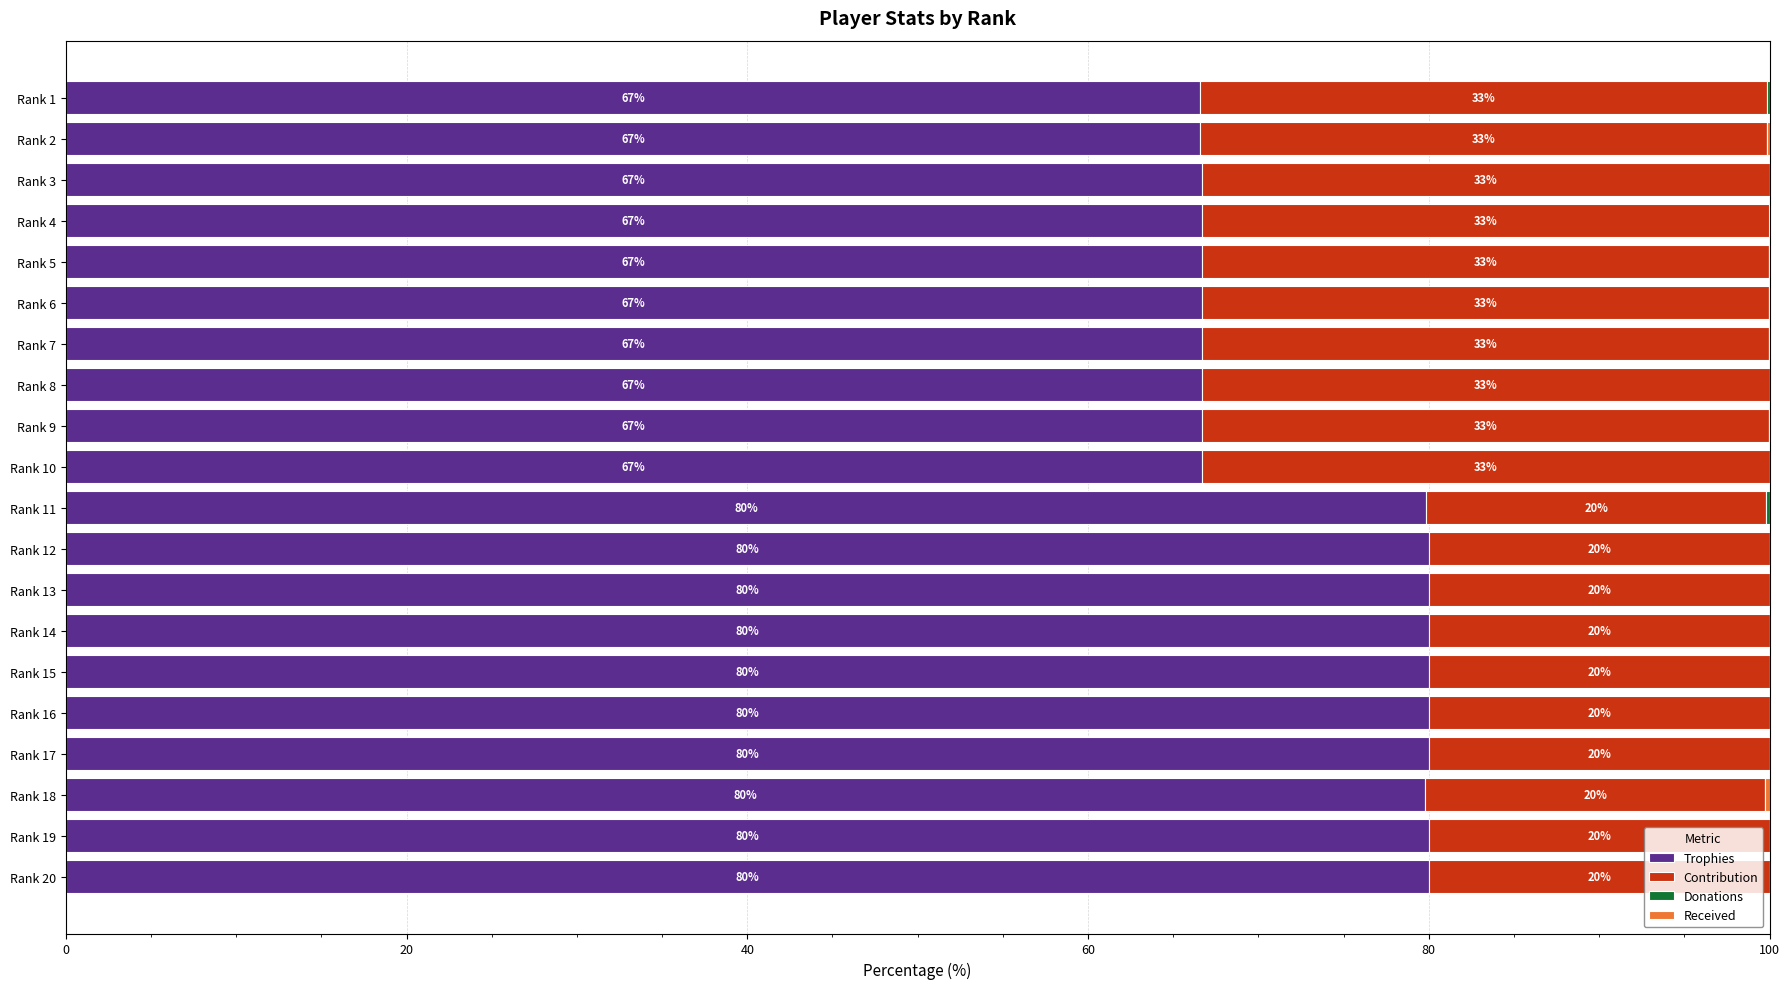

What is the average value of the Trophies series?

73.3